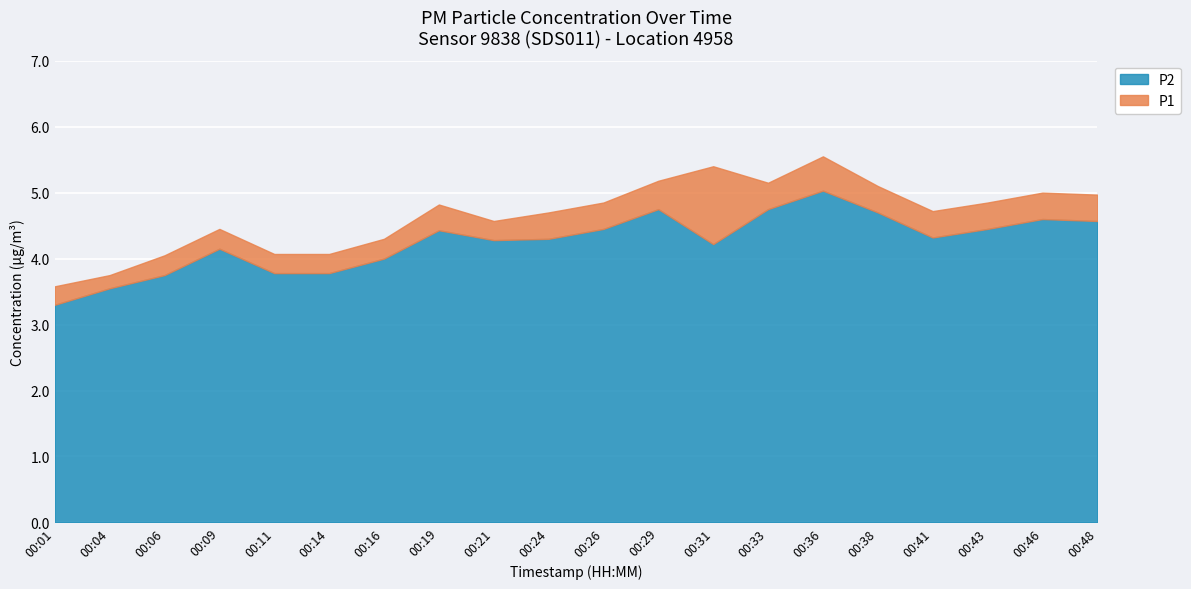

What is the sum of all P2 values?

85.2